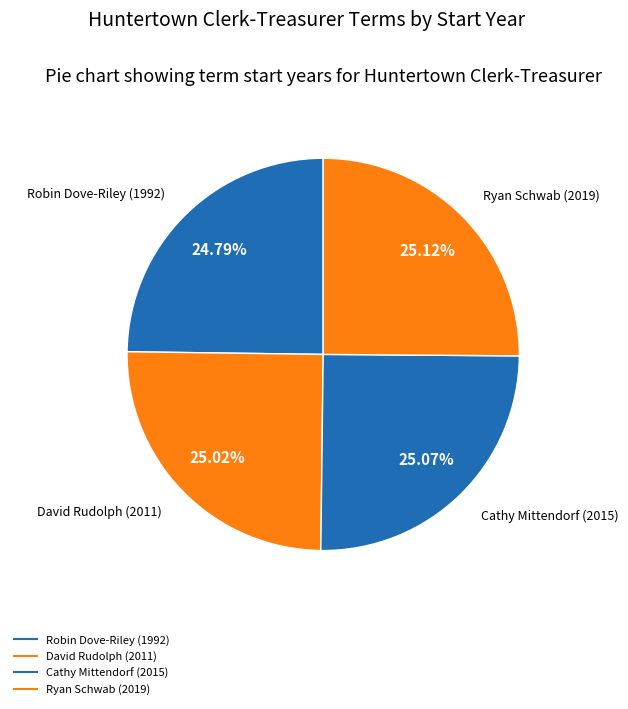

The Cathy Mittendorf slice represents 17% of the pie. True or false?

False